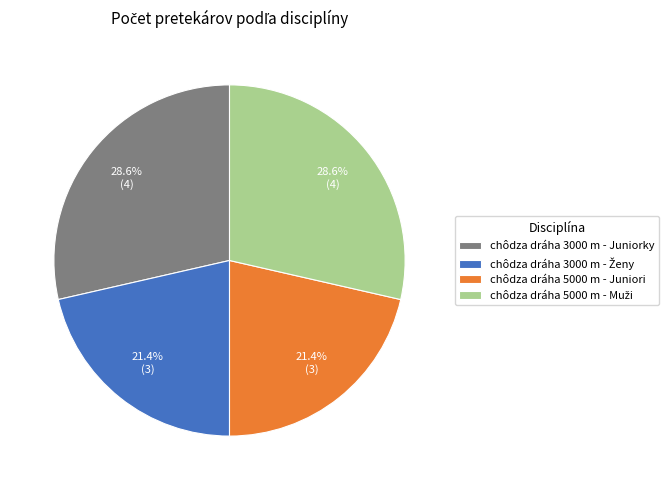

Does any single category account for the majority?

No